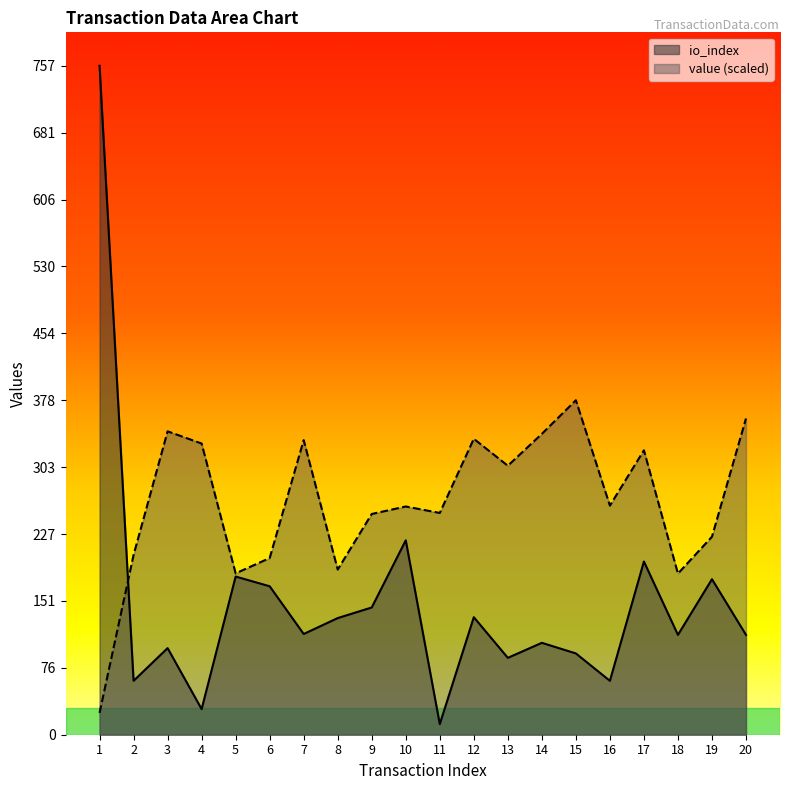

How many lines are shown in the chart?

2